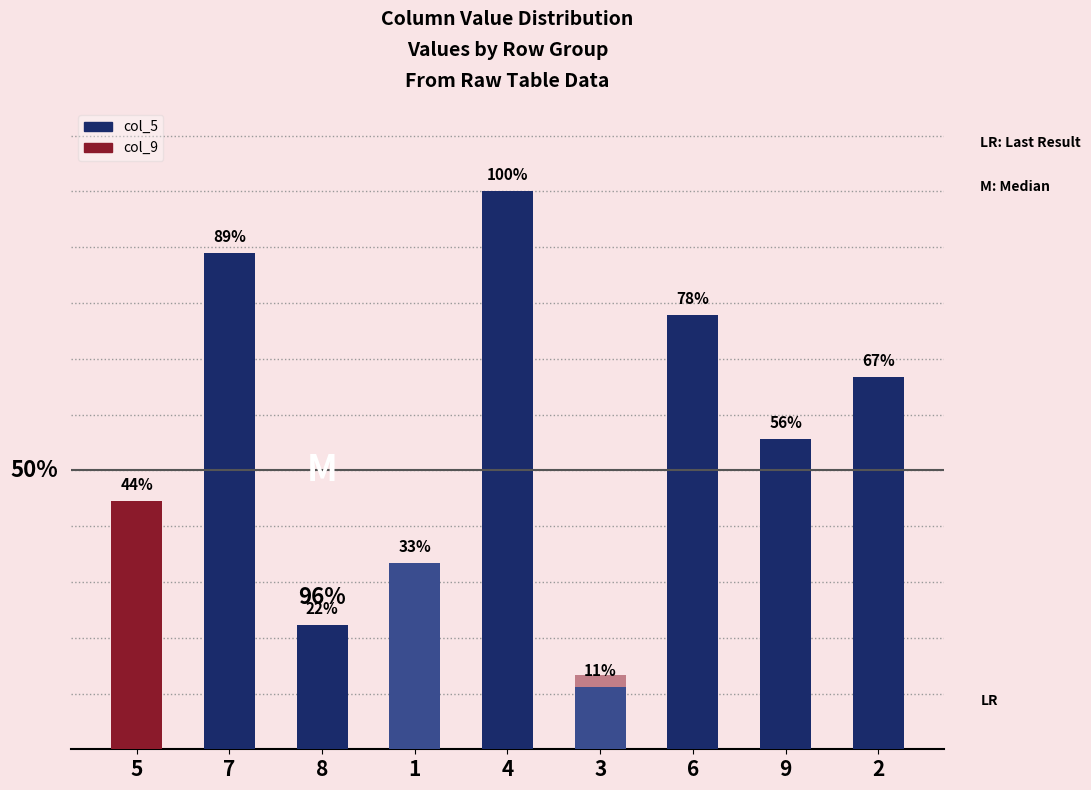

Between 2 and 1, which is larger?

2